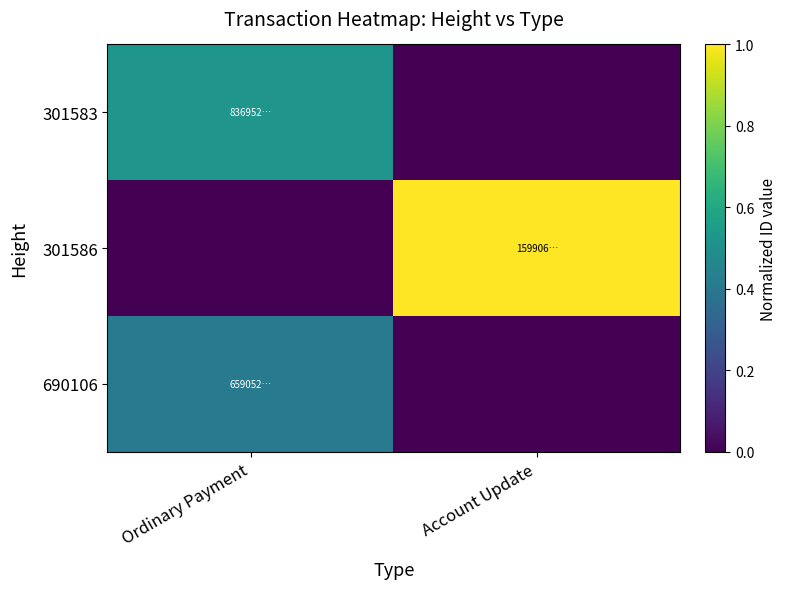

Rank the series at Ordinary Payment from highest to lowest value.

301583, 690106, 301586